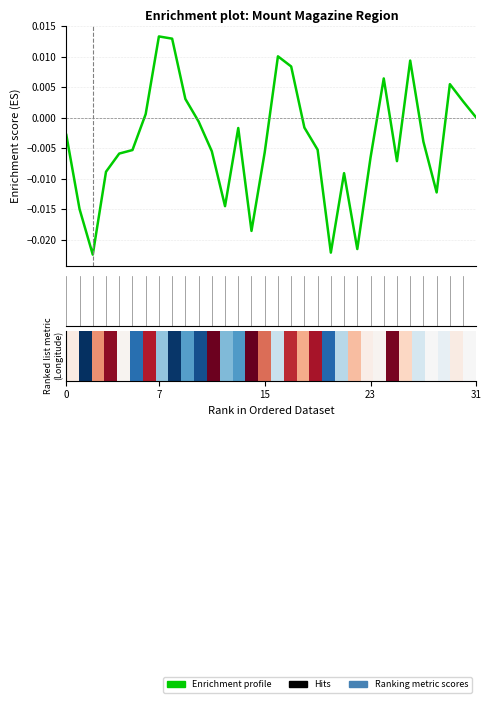

Is this an area chart (filled region under the line)?

No